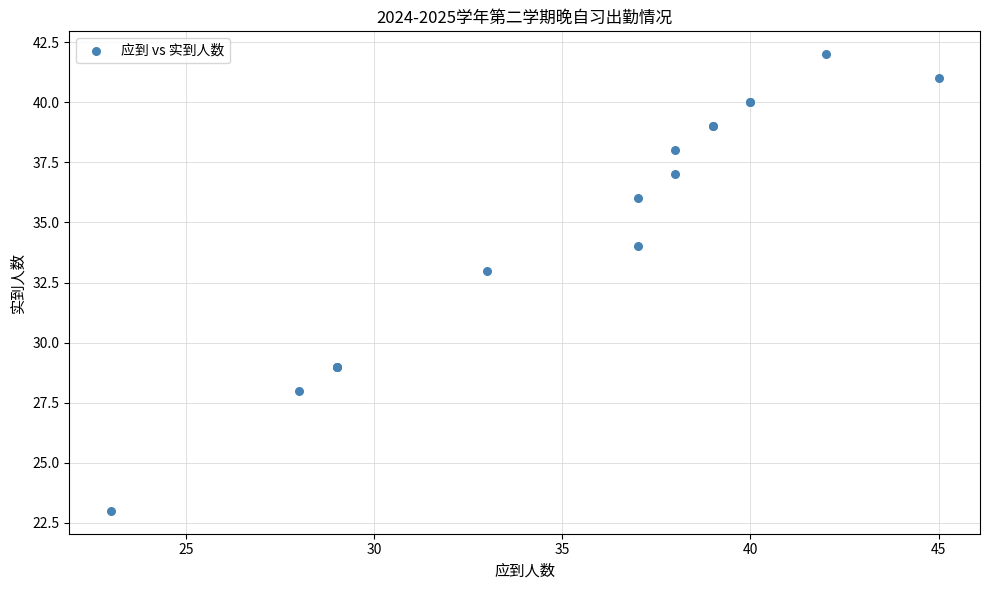

What Y value in the scatter plot is closest to 32?

33